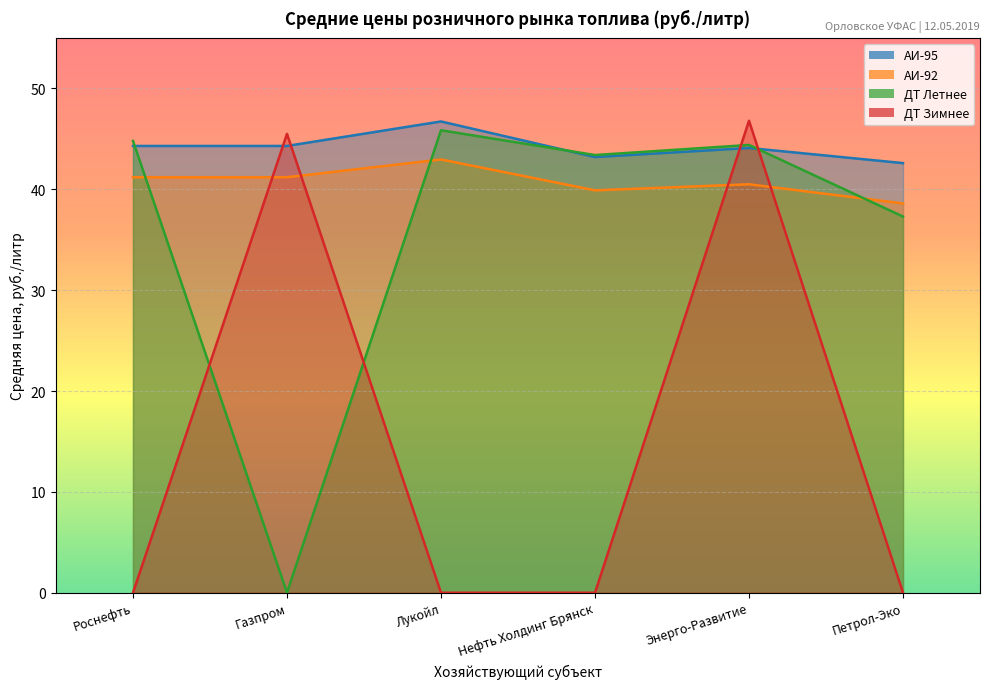

How many values in the АИ-95 series are below 44?

2